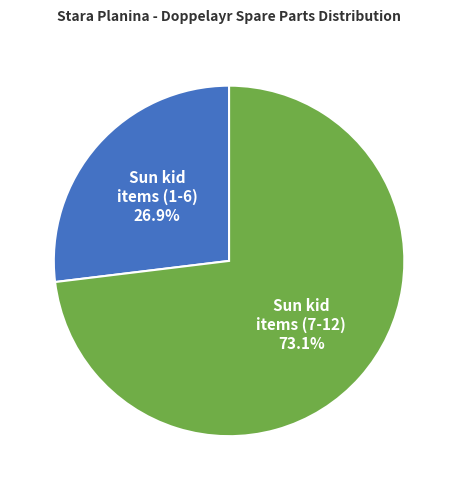

Does any single category account for the majority?

Yes